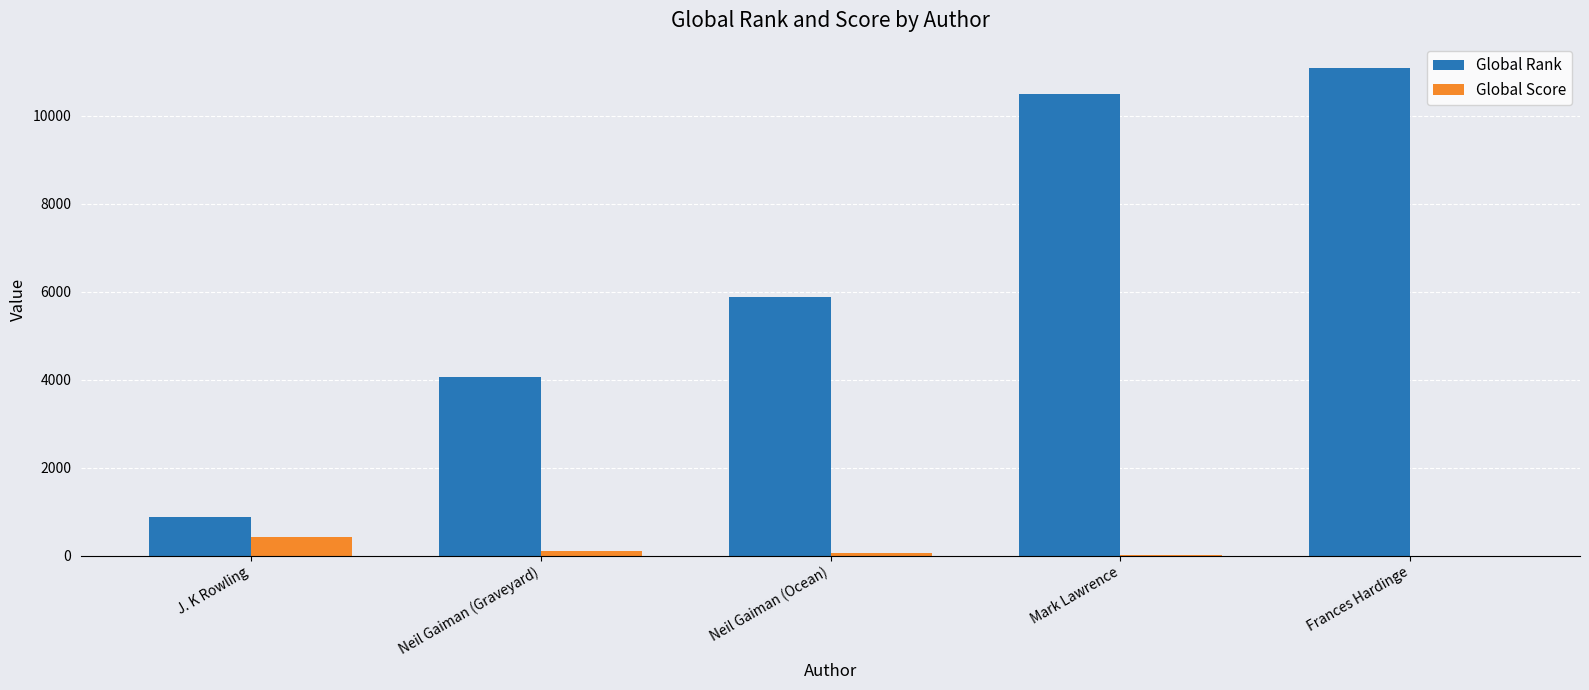

Which series has the widest spread of values?

Global Rank